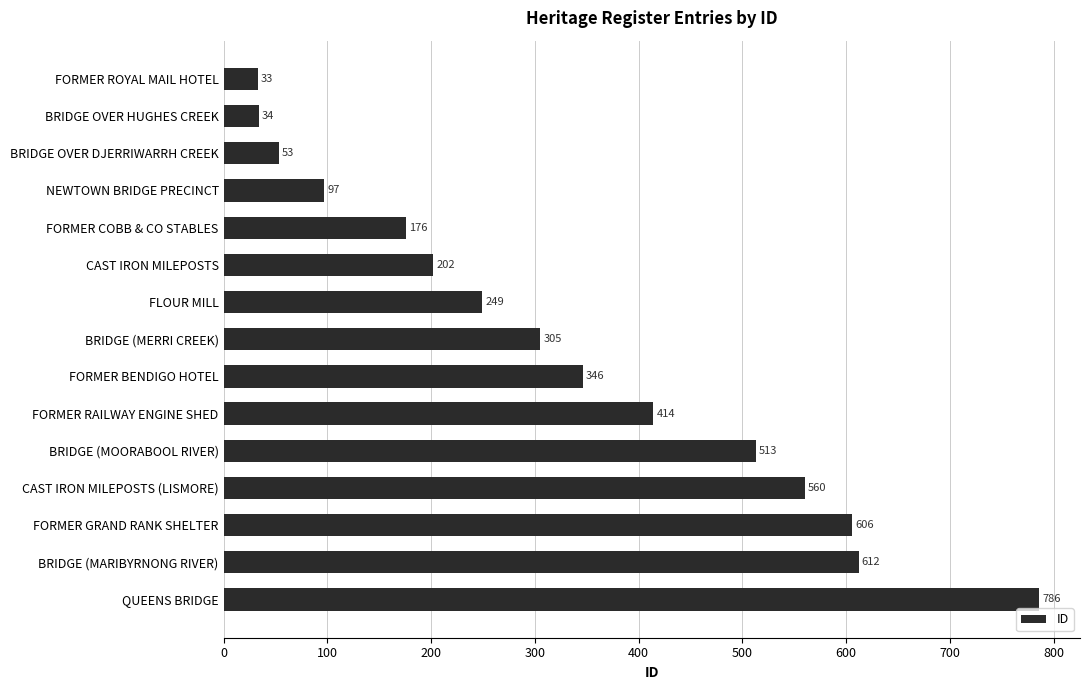

Is it true that the value at BRIDGE (MERRI CREEK) is 305?

True